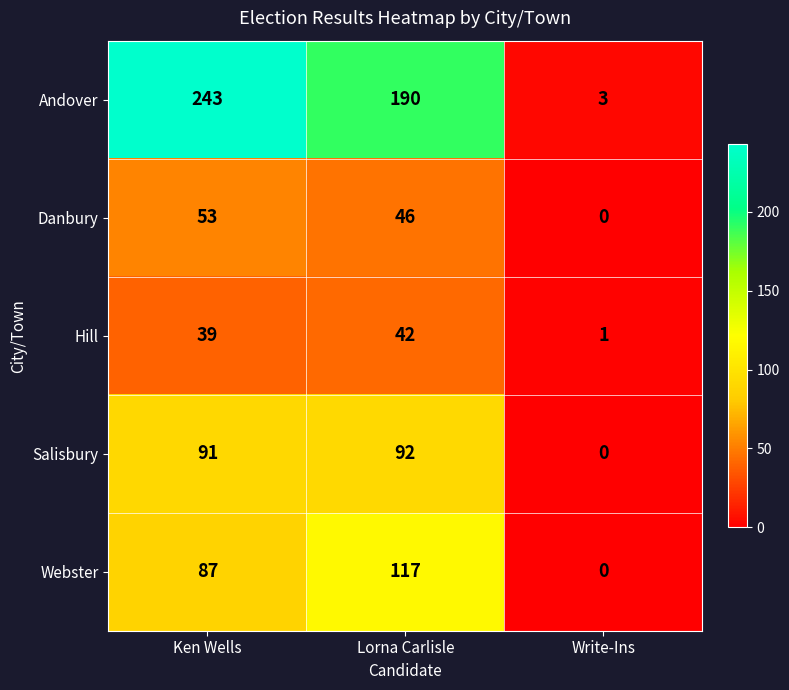

Which series has the largest range (max minus min)?

Andover